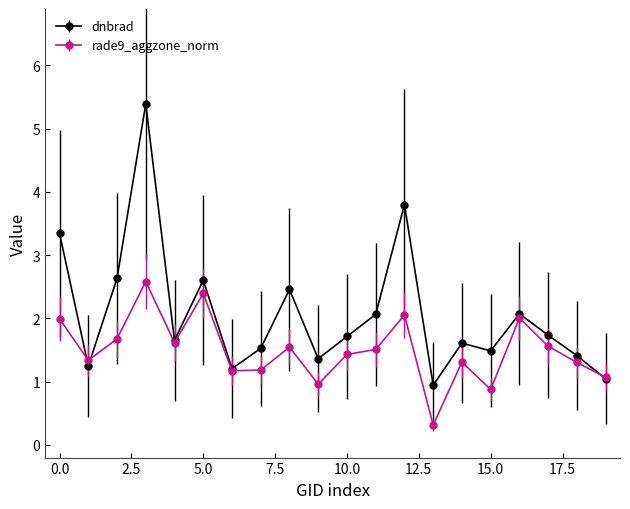

List the series in order of their overall mean, lowest first.

rade9_aggzone_norm, dnbrad